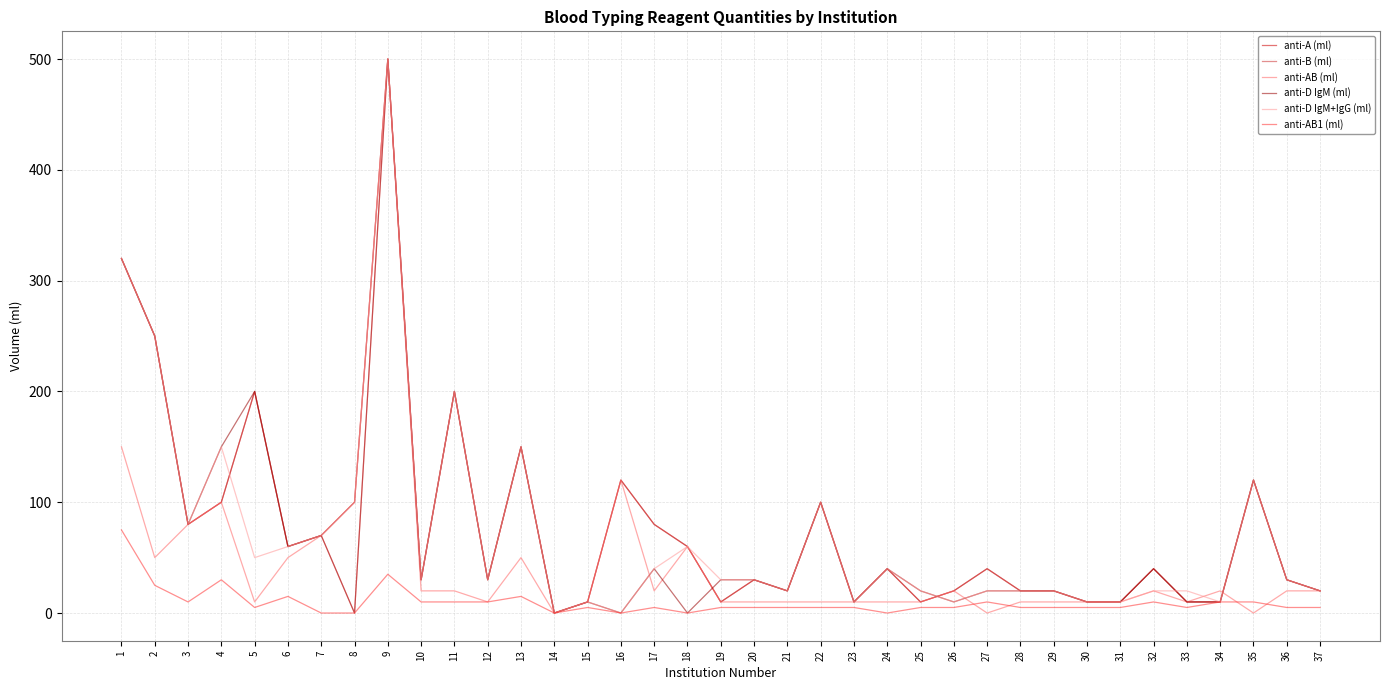

Rank the series by their maximum value, from highest to lowest.

anti-A (ml), anti-B (ml), anti-AB (ml), anti-D IgM (ml), anti-D IgM+IgG (ml), anti-AB1 (ml)